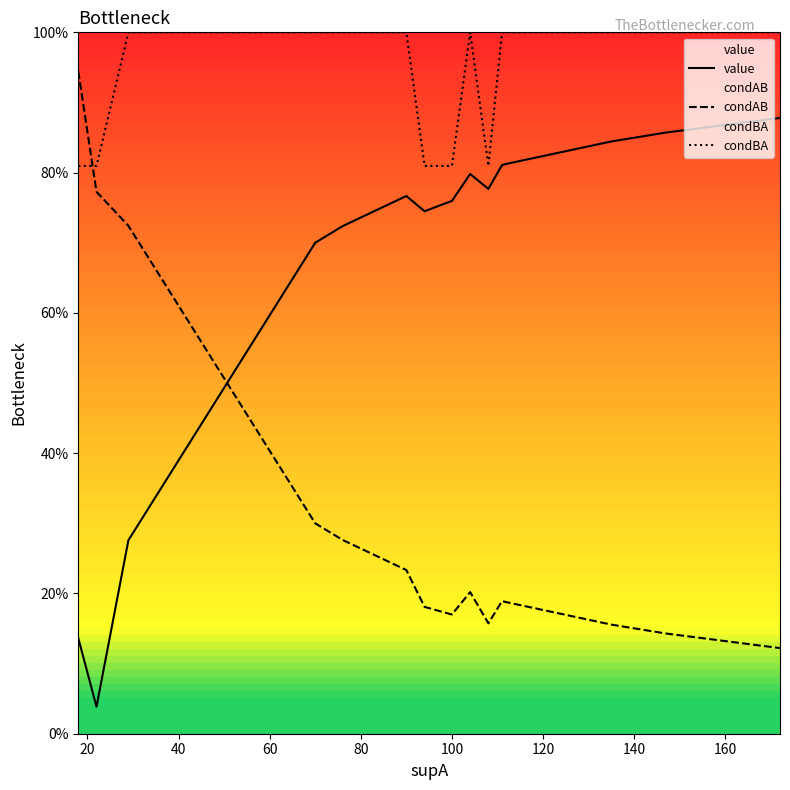

Is it true that value equals 0.5 at 15?

False